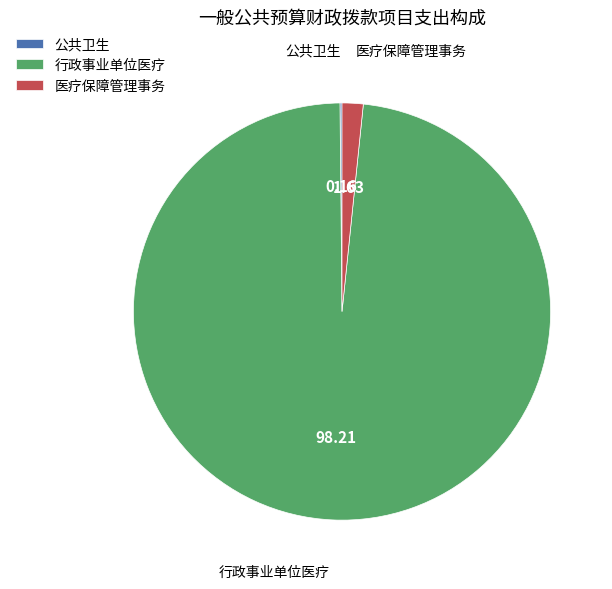

Which category accounts for the majority?

行政事业单位医疗